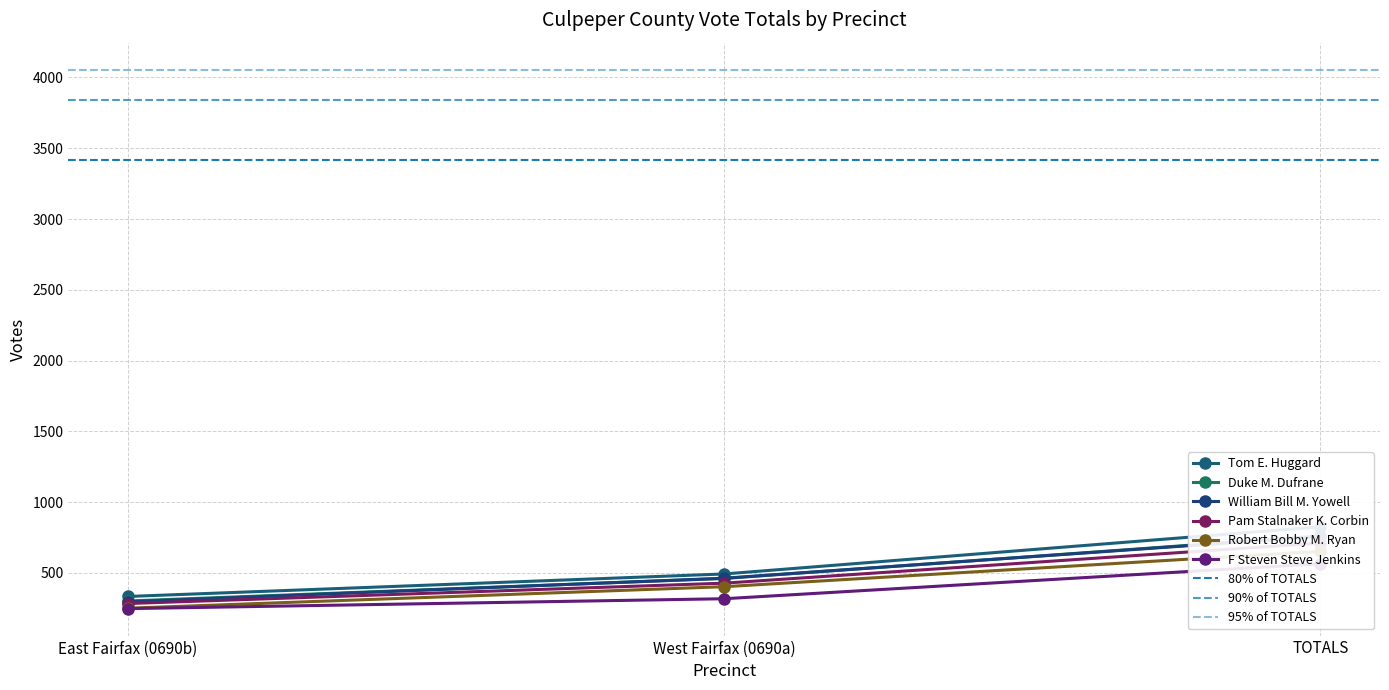

Which series changed the most between West Fairfax (0690a) and TOTALS?

Tom E. Huggard